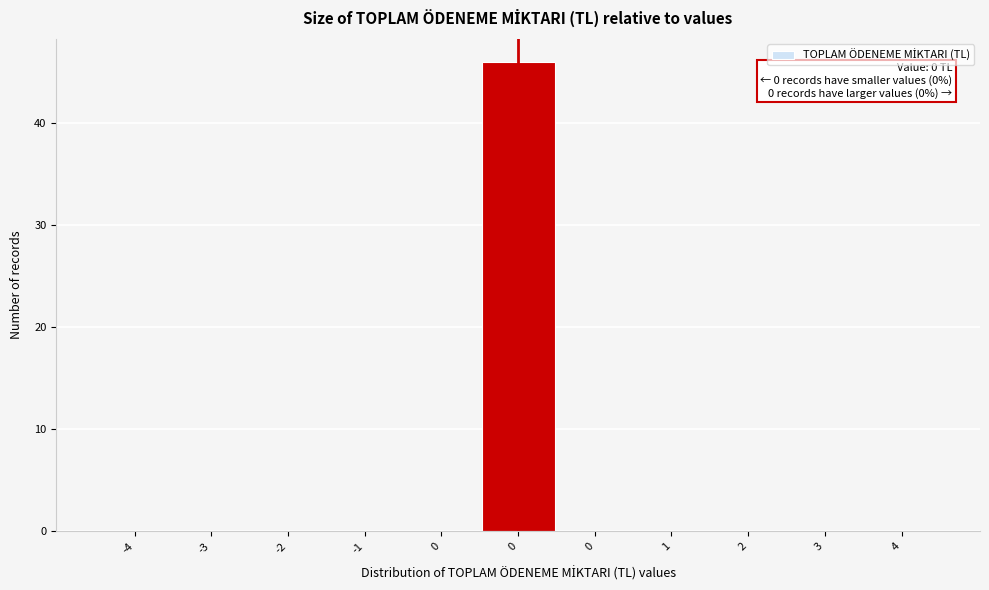

Are the bars horizontal?

No